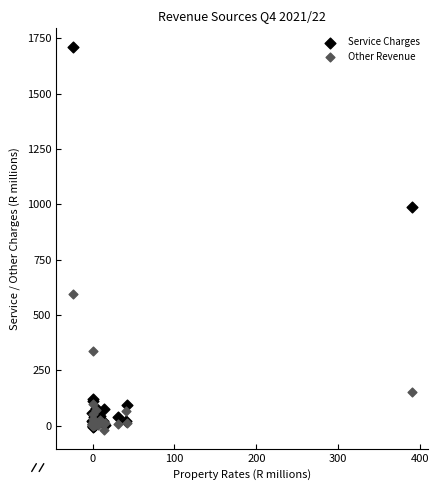

What are all the series names shown in the legend?

Service Charges, Other Revenue